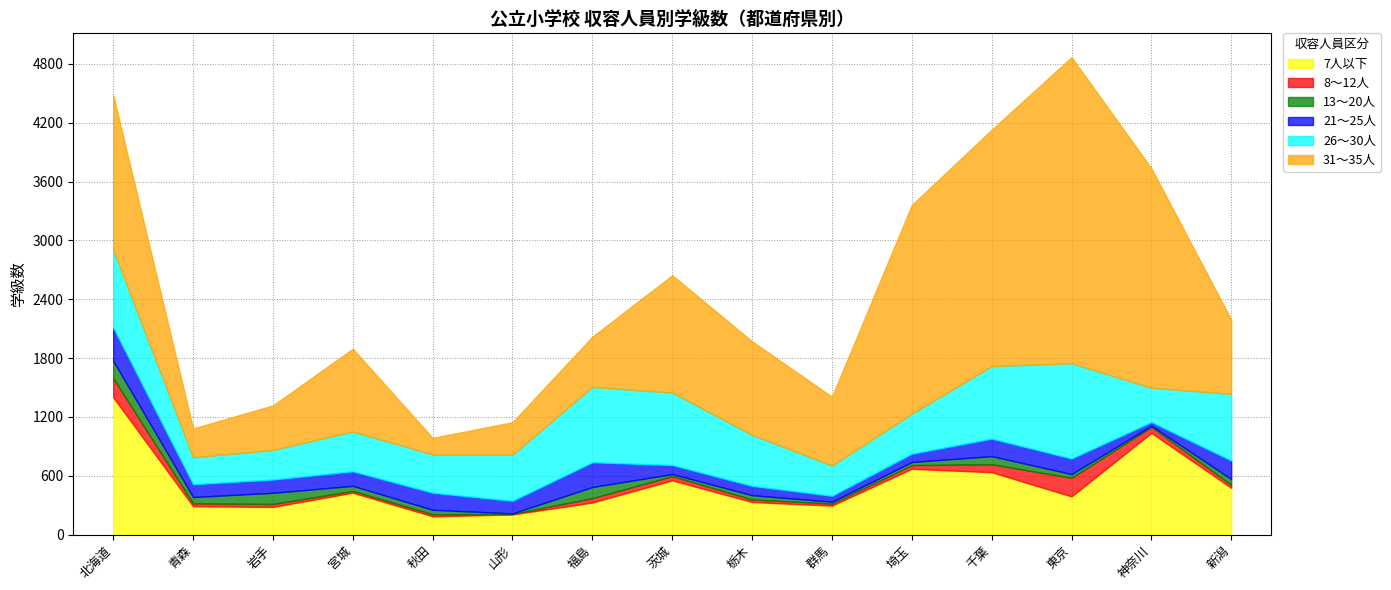

True or false: 26〜30人 and 21〜25人 intersect in this chart.

False